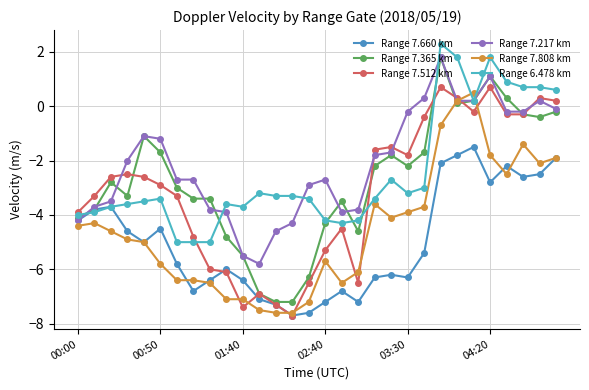

What is the greatest value displayed?

2.3